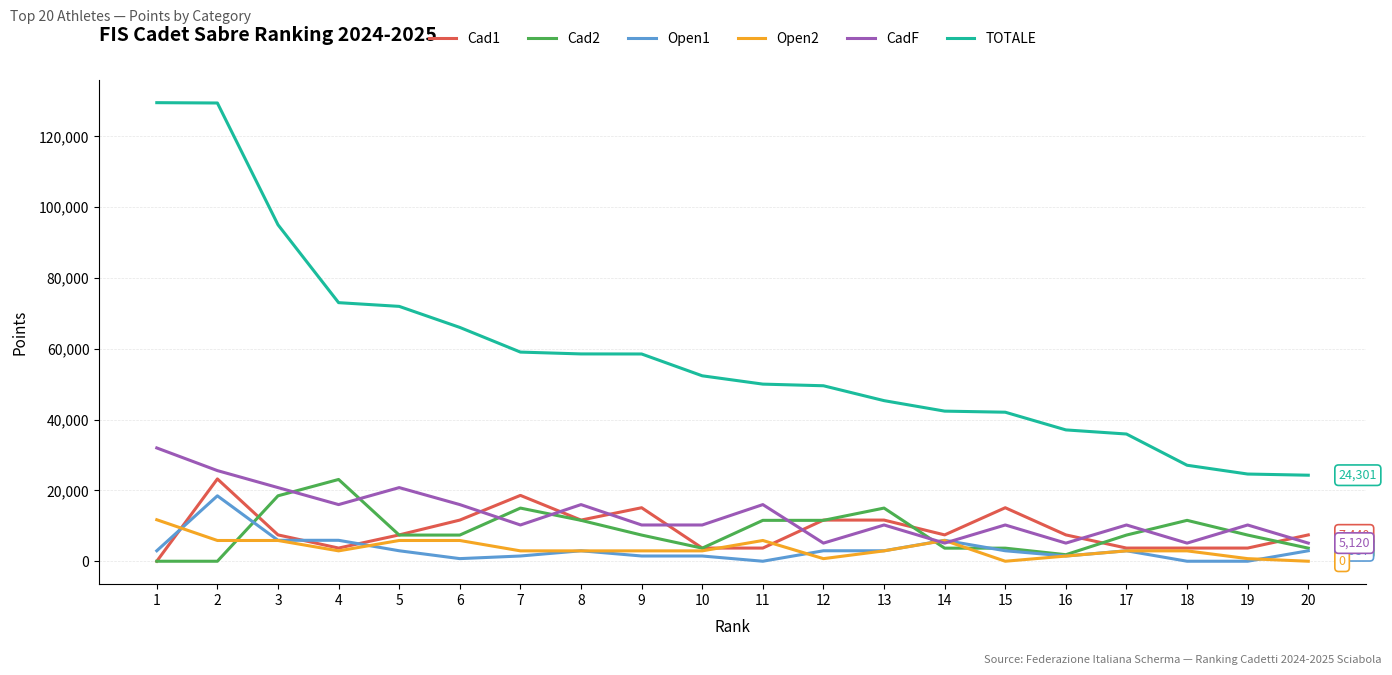

What is the average value of the Cad1 series?

8904.8